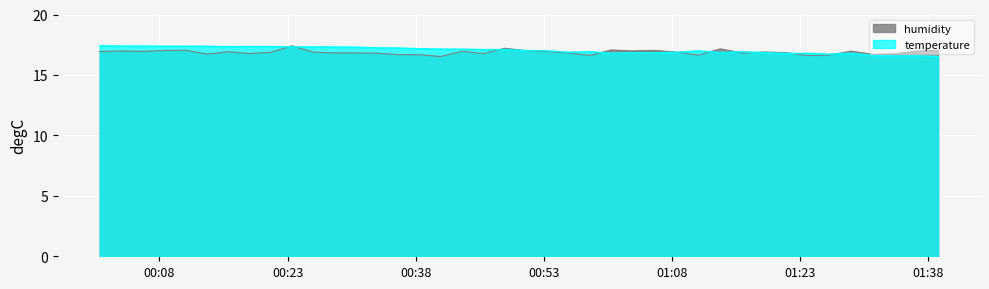

Reading right to left, what are all the values shown in this chart?

temperature: 16.5	16.6	16.6	16.6	16.8	16.7	16.8	16.8	16.8	16.9	16.9	17.0	16.9	16.8	16.8	16.8	16.9	16.9	17.0	17.0	17.1	17.1	17.1	17.1	17.2	17.2	17.2	17.3	17.3	17.3	17.3	17.4	17.4	17.3	17.4	17.4	17.4	17.4	17.4	17.4
humidity: 17.0	17.0	16.8	16.7	17.0	16.6	16.6	16.8	16.9	16.8	17.2	16.6	16.9	17.0	17.0	17.1	16.6	16.8	16.9	17.0	17.2	16.8	17.0	16.5	16.7	16.7	16.8	16.8	16.8	16.9	17.4	16.9	16.8	16.9	16.7	17.0	17.0	16.9	17.0	16.9